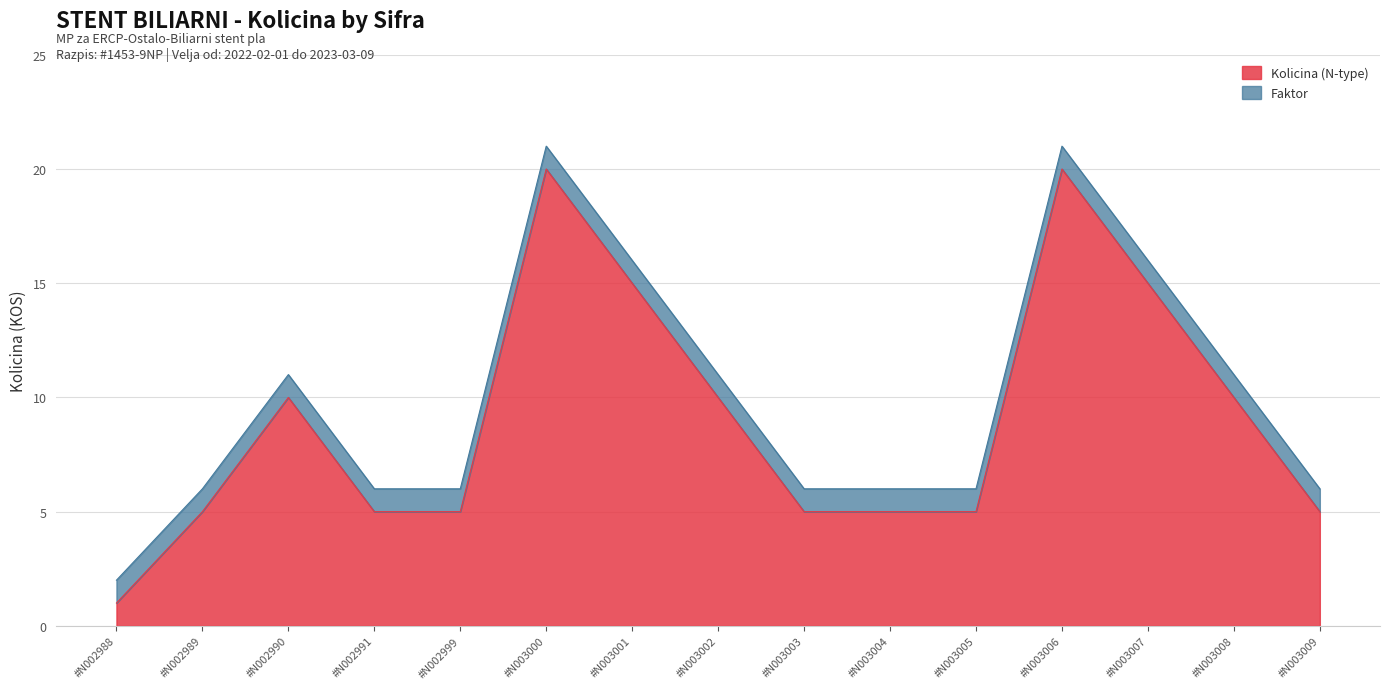

List the labels in order of value, smallest first.

#N002988, #N002989, #N002991, #N002999, #N003003, #N003004, #N003005, #N003009, #N002990, #N003002, #N003008, #N003001, #N003007, #N003000, #N003006